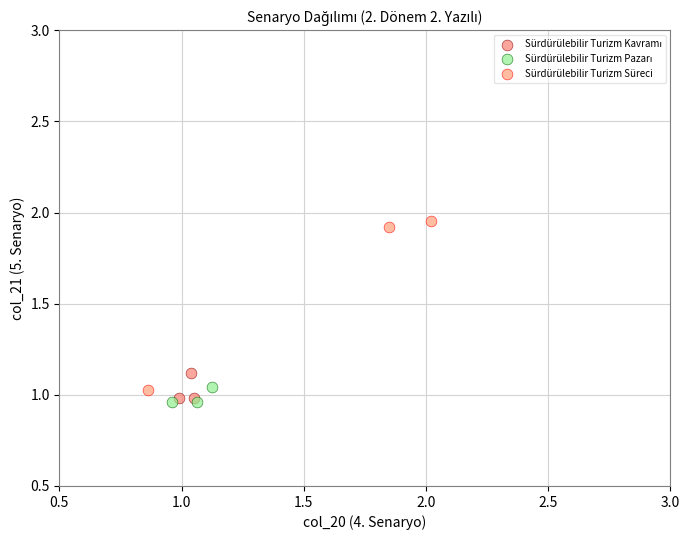

Which series has the widest spread of Y values?

Sürdürülebilir Turizm Süreci